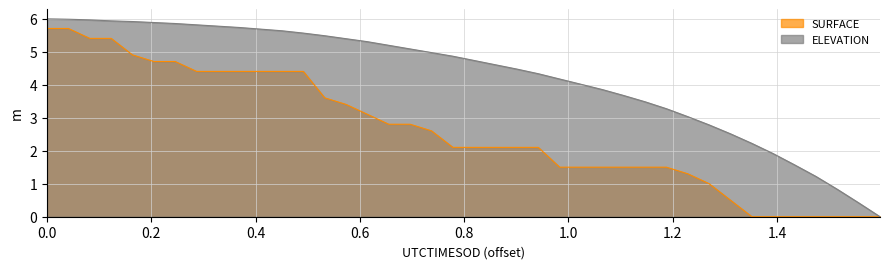

What is the greatest value displayed?

6.0